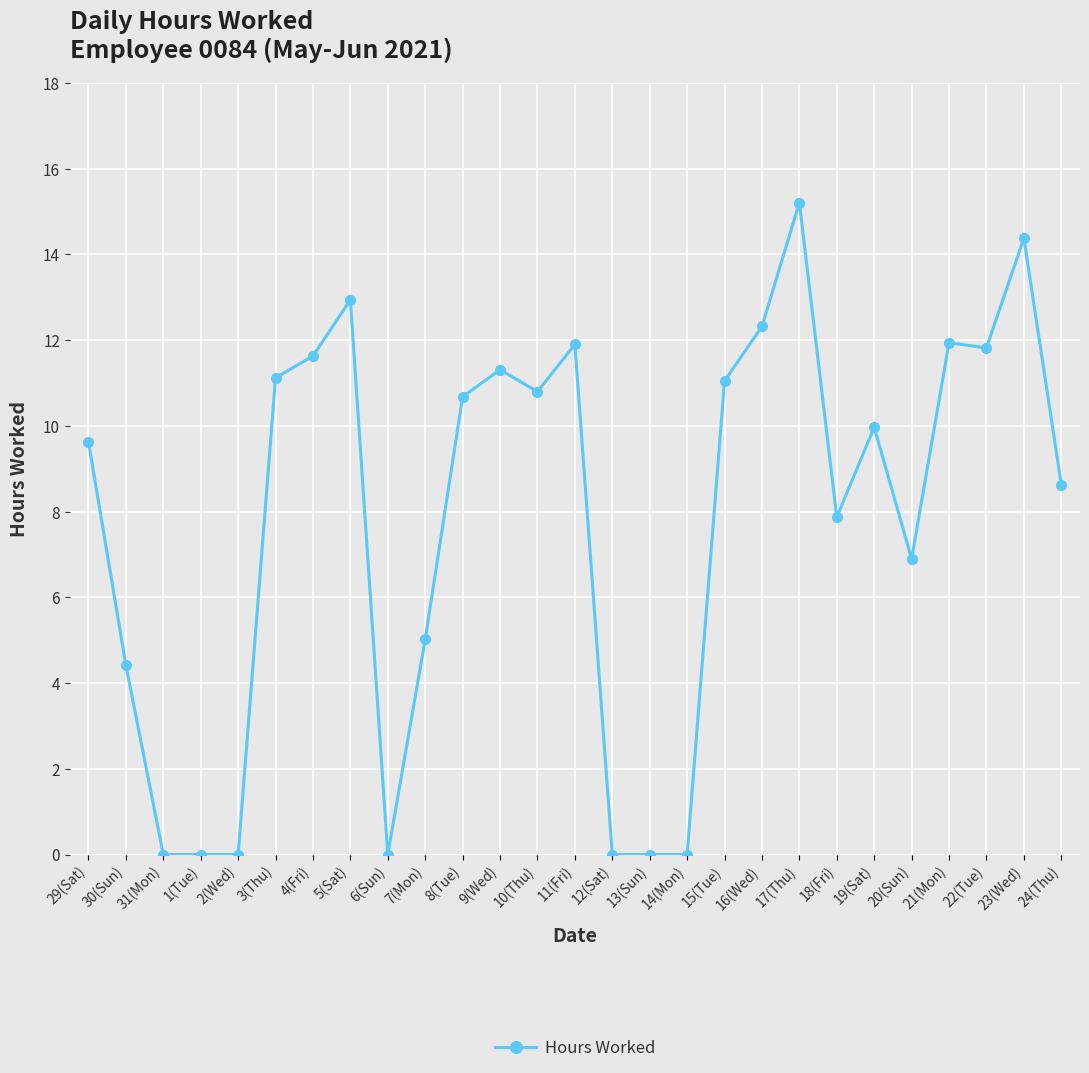

At which category does the chart reach its peak across all series?

17(Thu)